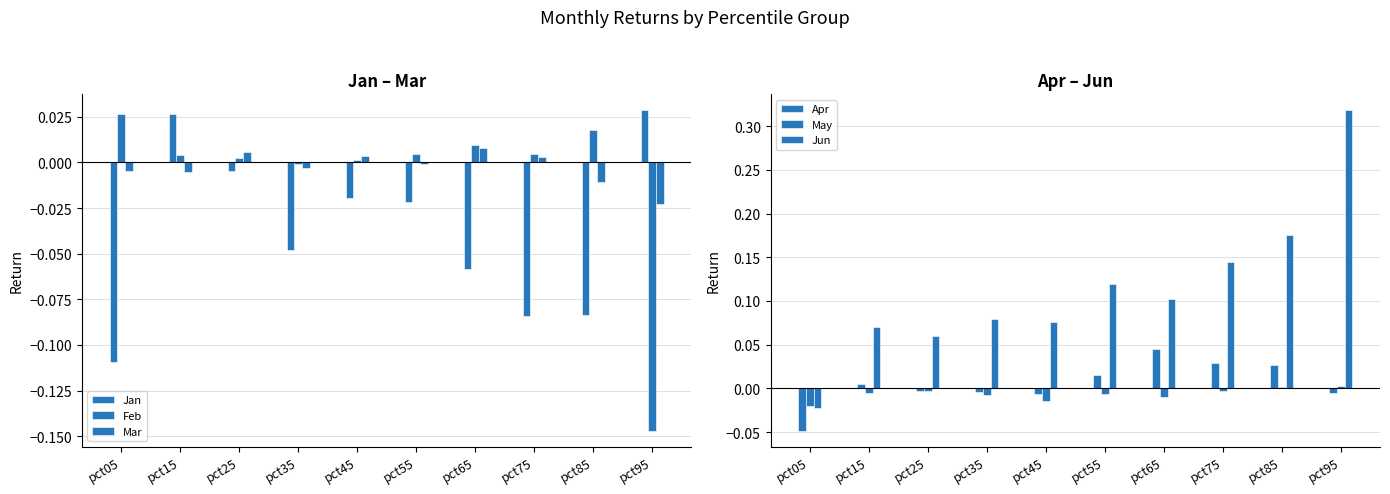

At how many categories does at least one series exceed 0?

10